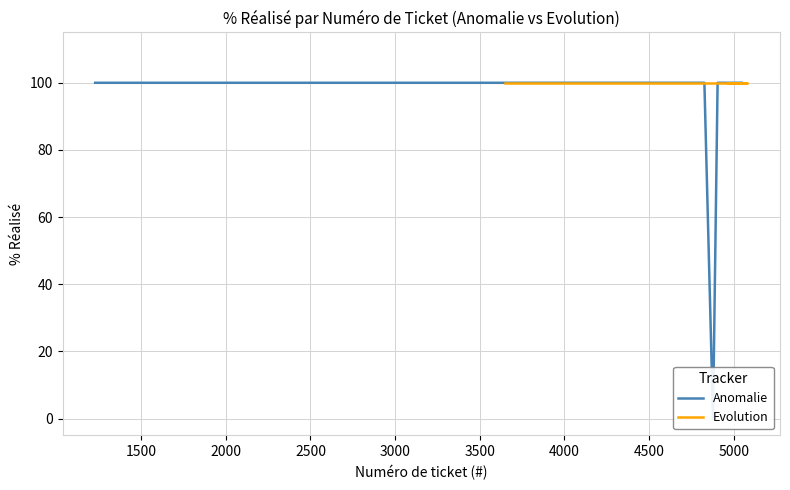

Reading left to right, transcribe all the data shown in this chart.

Anomalie: 100	100	100	100	100	0	100	100	100	100	100	100	100	100	100	100	100	100	100	100
Evolution: 100	100	100	100	100	100	100	100	100	100	100	100	100	100	100	100	100	100	100	100